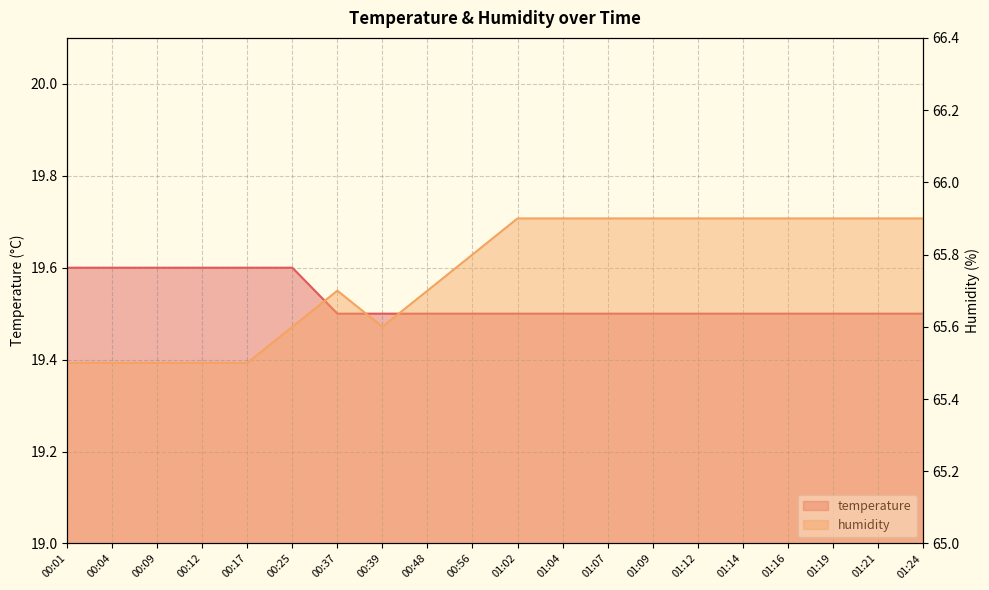

What is the spread (max minus min) of values at 01:12?

46.4